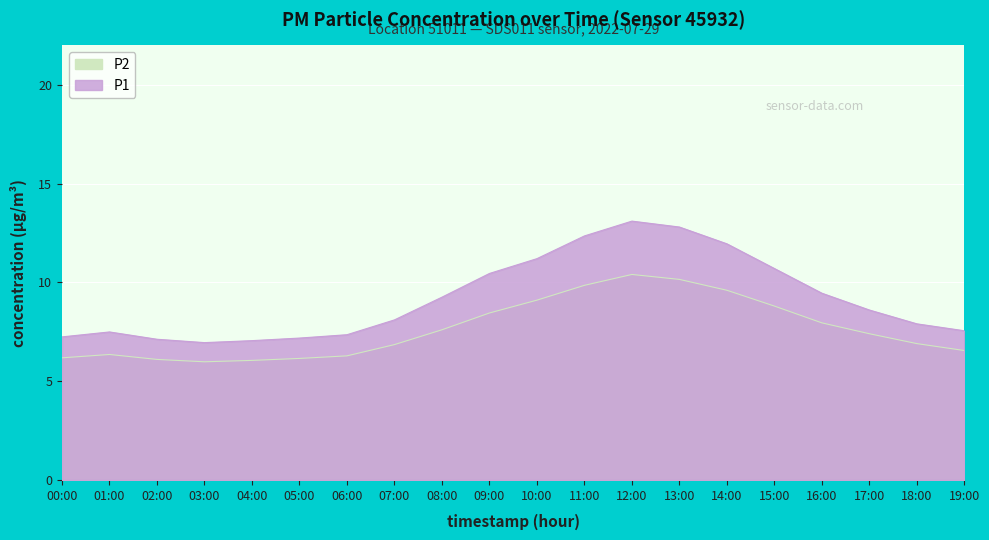

What is the difference between the P2 values at 04:00 and 00:00?

0.1